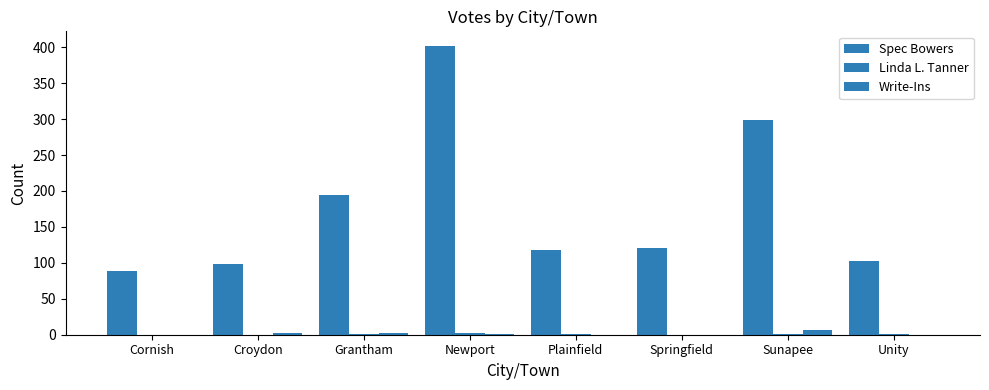

How many series are shown in this chart?

3